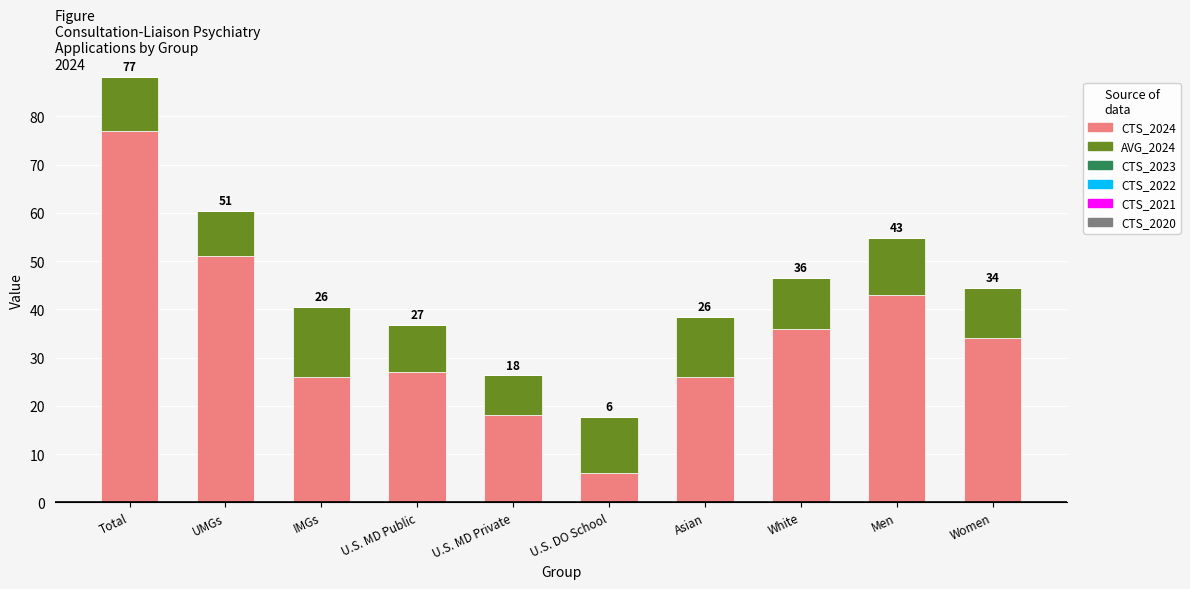

At which category is the sum across all series the highest?

Total